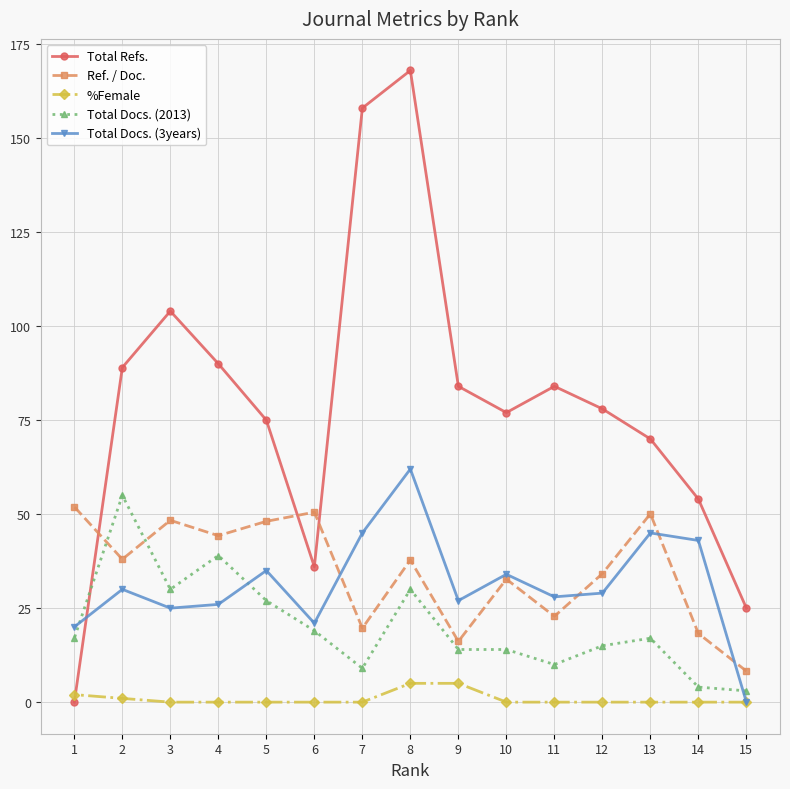

Which has a higher value, 11 or 2?

2